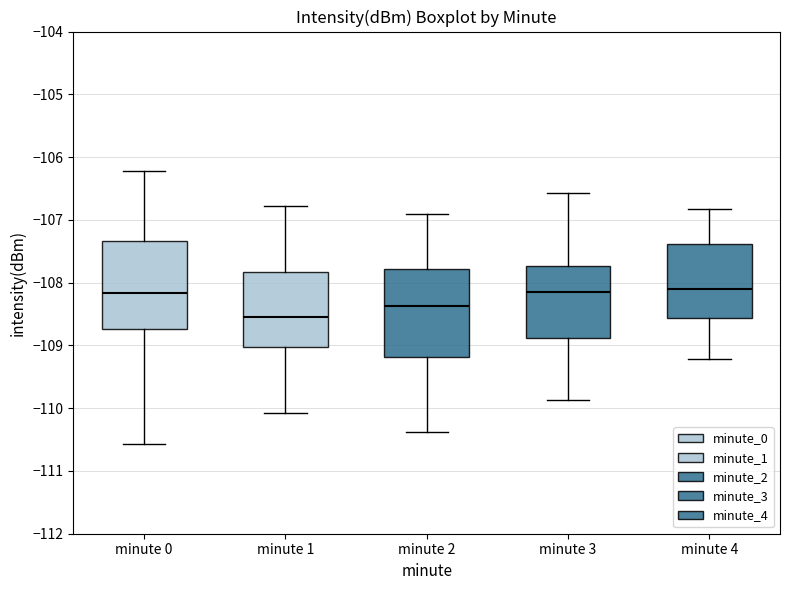

Reading left to right, transcribe this box plot: for each box, give where its median line is, the range the box spans, and where its two whiskers end, as read against the y-axis. The values are not printed on the chart, so give them approximately, as read against the axis.

minute 0: median -108.2, box -108.7 to -107.3, whiskers -110.6 to -106.2
minute 1: median -108.6, box -109.0 to -107.8, whiskers -110.1 to -106.8
minute 2: median -108.4, box -109.2 to -107.8, whiskers -110.4 to -106.9
minute 3: median -108.1, box -108.9 to -107.7, whiskers -109.9 to -106.6
minute 4: median -108.1, box -108.6 to -107.4, whiskers -109.2 to -106.8